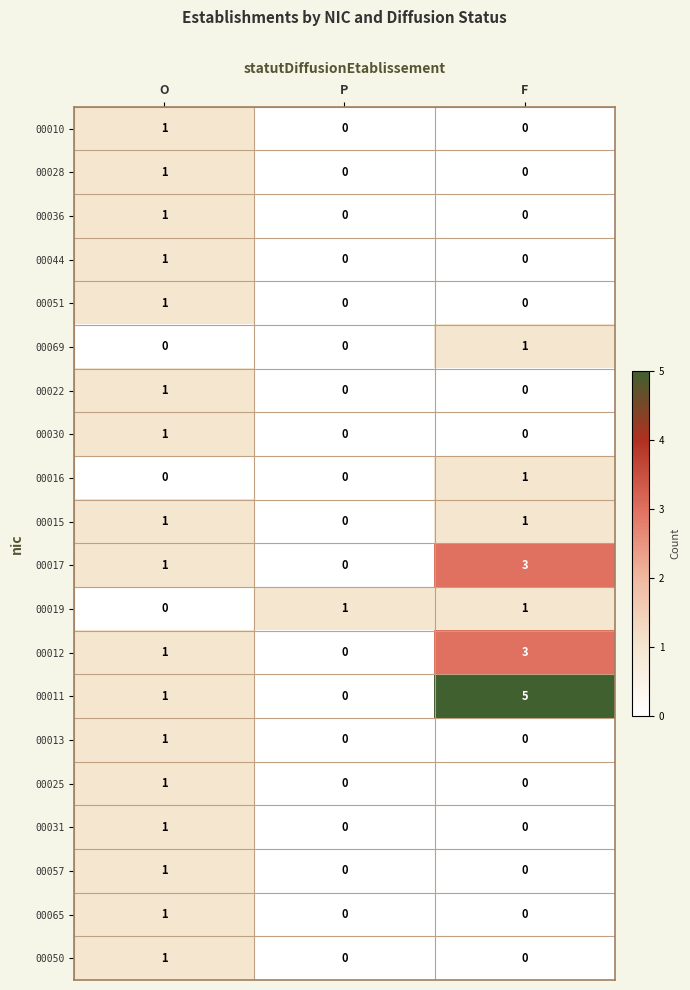

Between O and F, which series saw the biggest shift?

00011